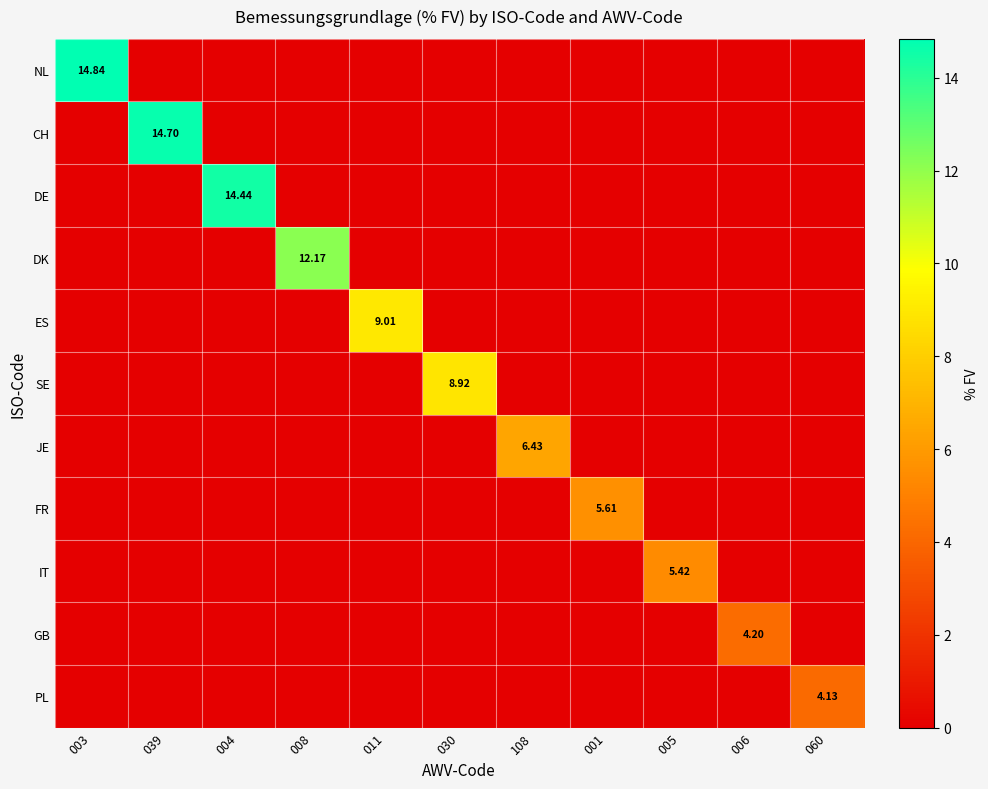

Between 030 and 001, which series saw the biggest shift?

SE